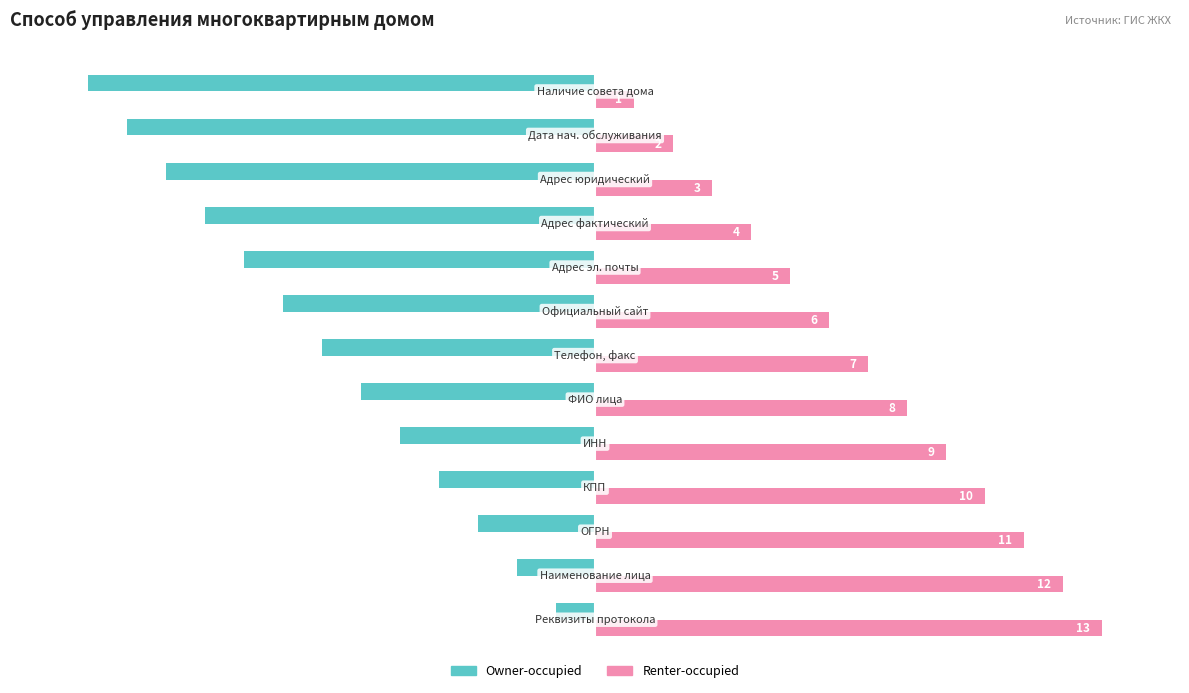

List the series in order of their overall mean, lowest first.

Owner-occupied, Renter-occupied